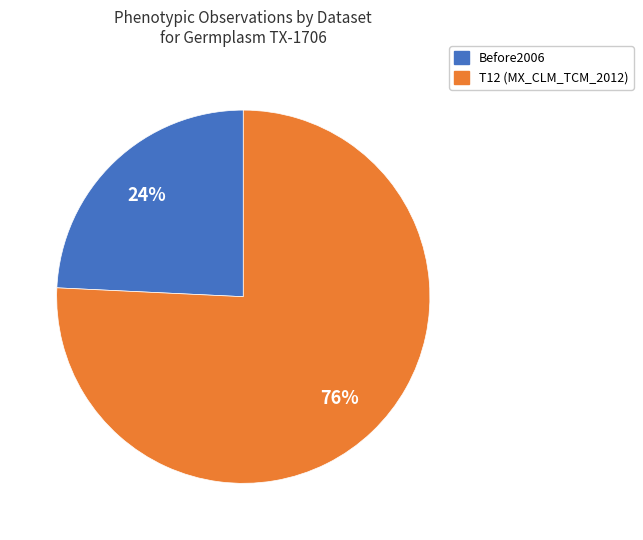

Which has a higher value, Before2006 or T12 (MX_CLM_TCM_2012)?

T12 (MX_CLM_TCM_2012)